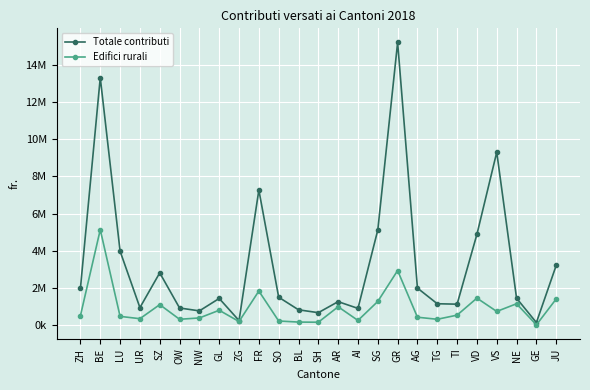

Does the chart have visible grid lines?

Yes